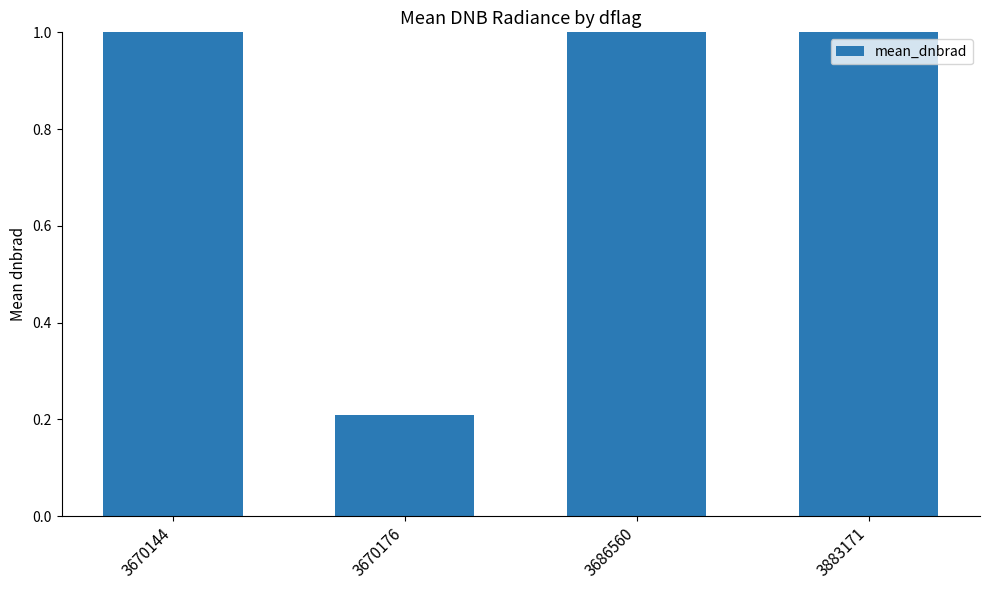

List the labels in order of value, smallest first.

3670176, 3686560, 3883171, 3670144